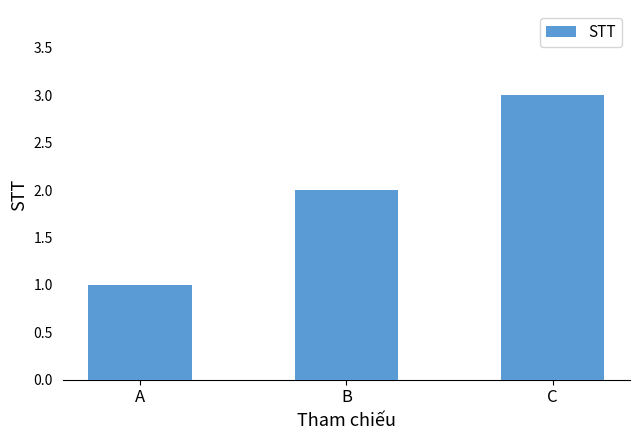

Rank the categories by value from highest to lowest.

C, B, A